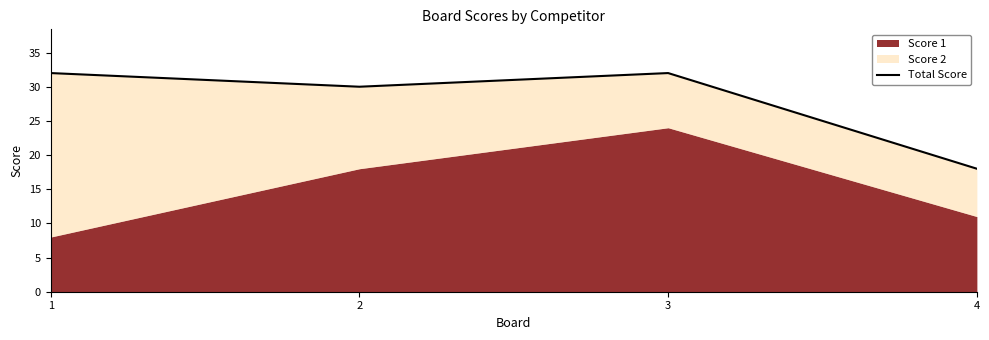

At which category does the data reach its first local valley?

2